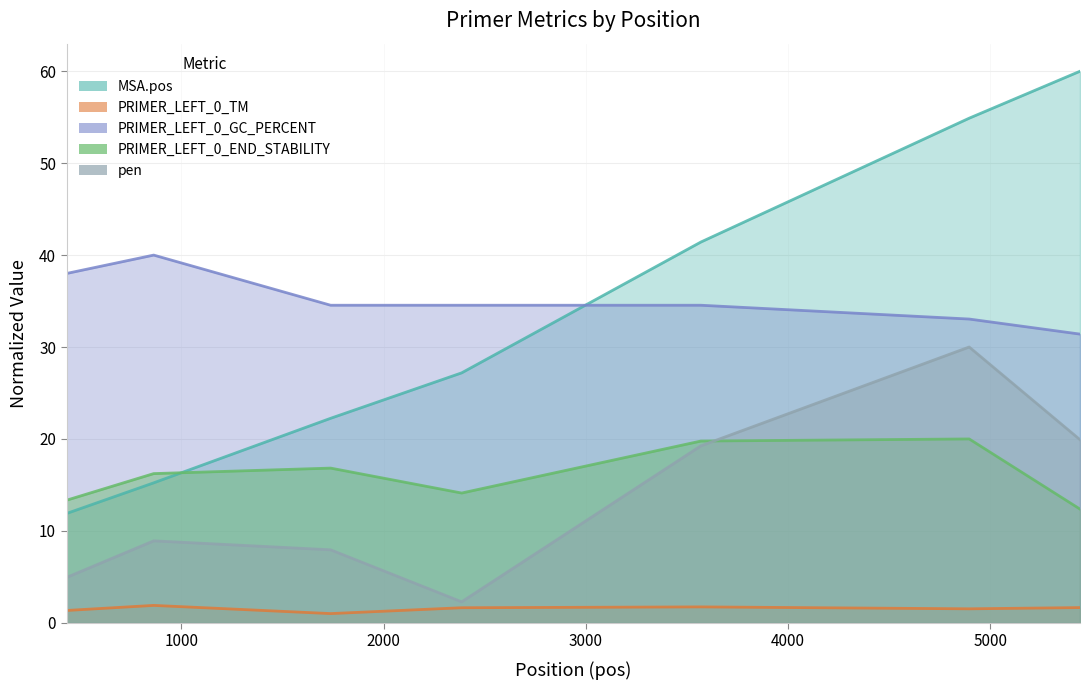

Which category has the lowest value across all series?

1738